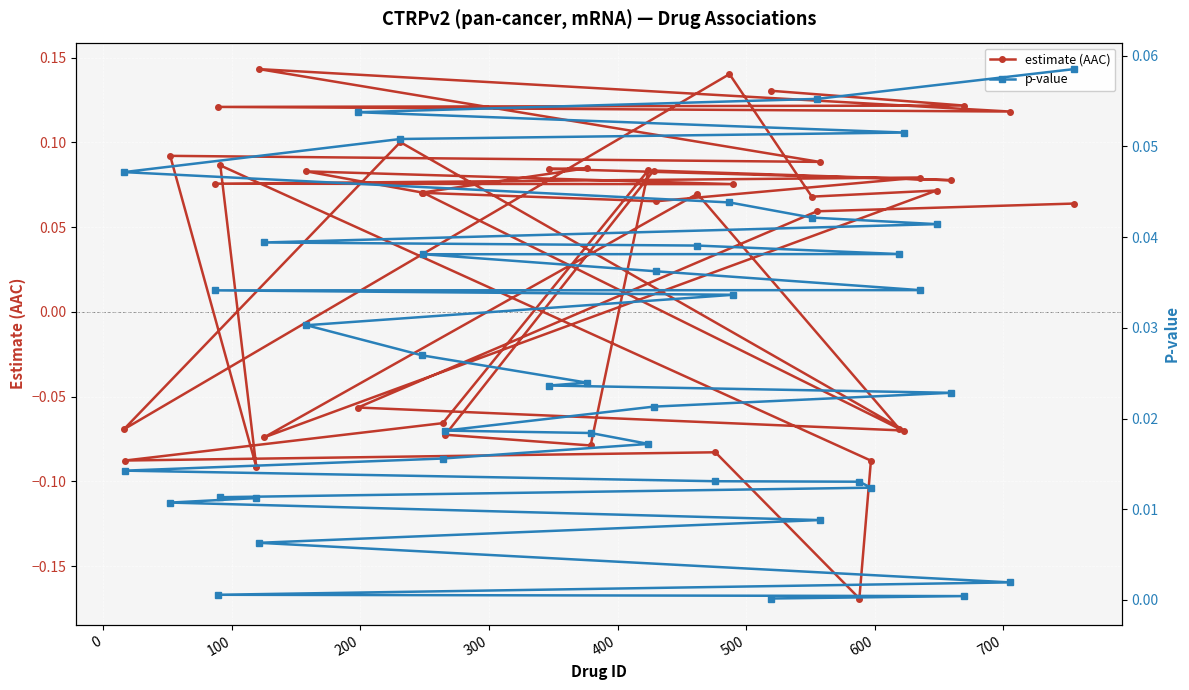

How many estimate (AAC) values are between 0 and 1?

27